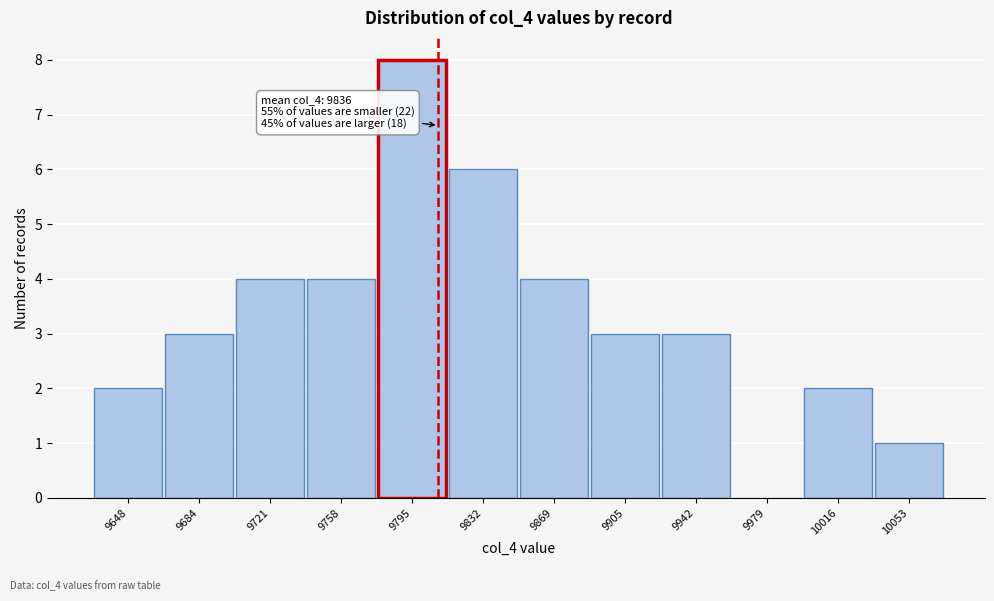

Reading right to left, extract all data points from this chart.

10053=1	10016=2	9979=0	9942=3	9905=3	9869=4	9832=6	9795=8	9758=4	9721=4	9684=3	9648=2